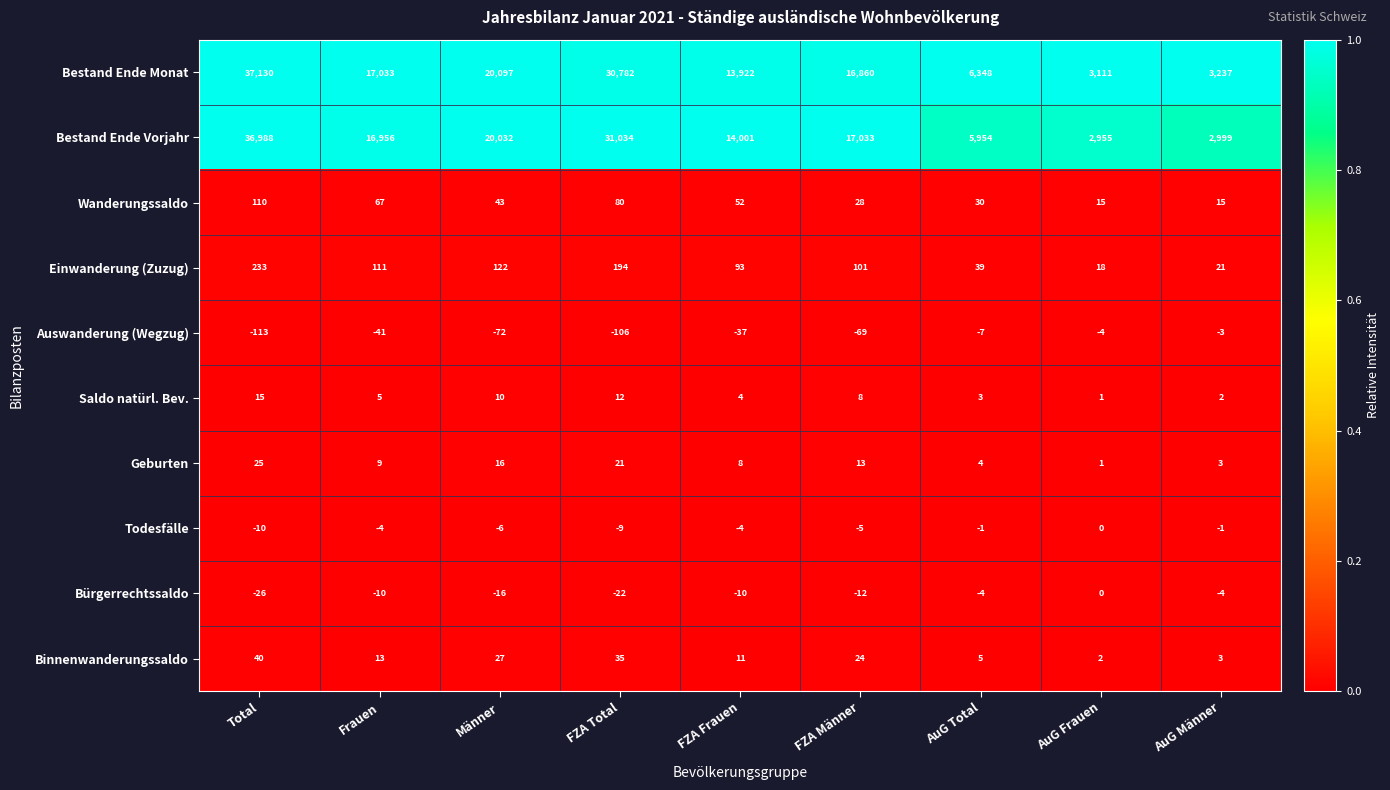

Between AuG Frauen and AuG Männer, which series saw the biggest shift?

Bestand Ende Monat